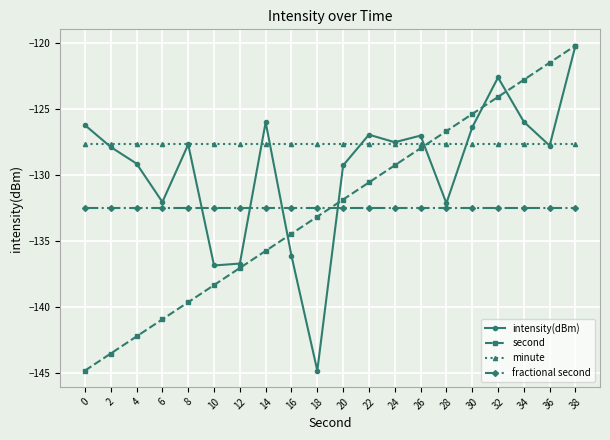

The minute series shows -64.0 at 30. True or false?

False